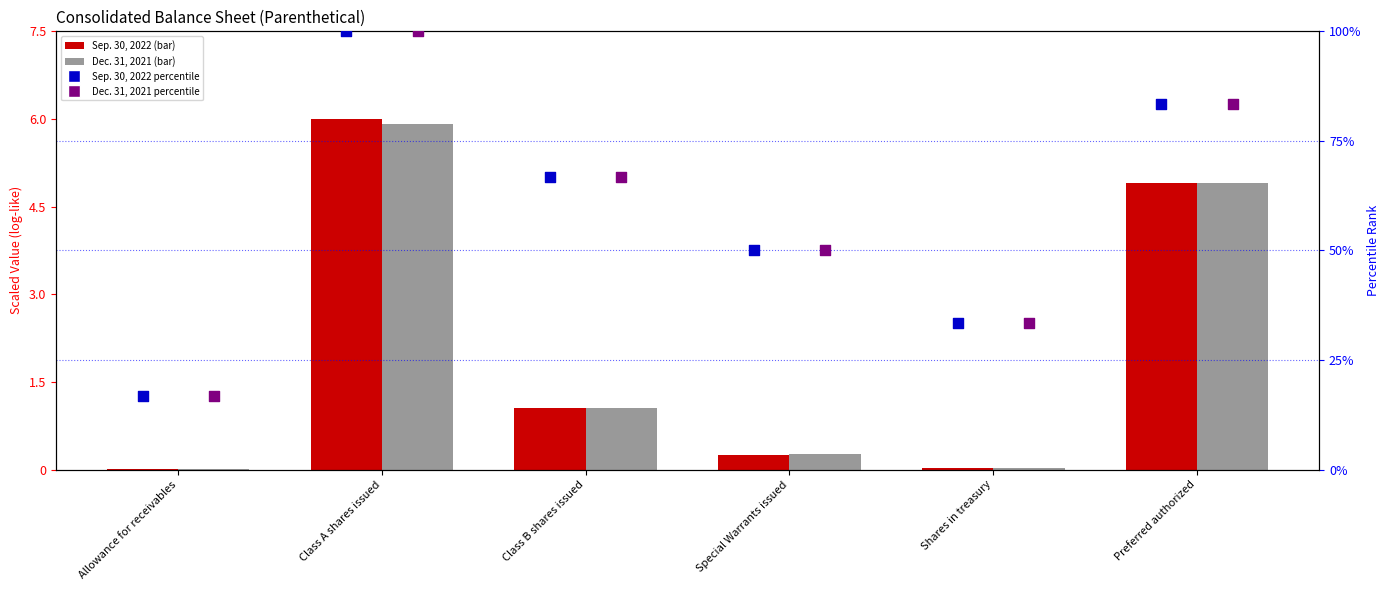

Which series reaches the minimum Y coordinate?

Sep. 30, 2022